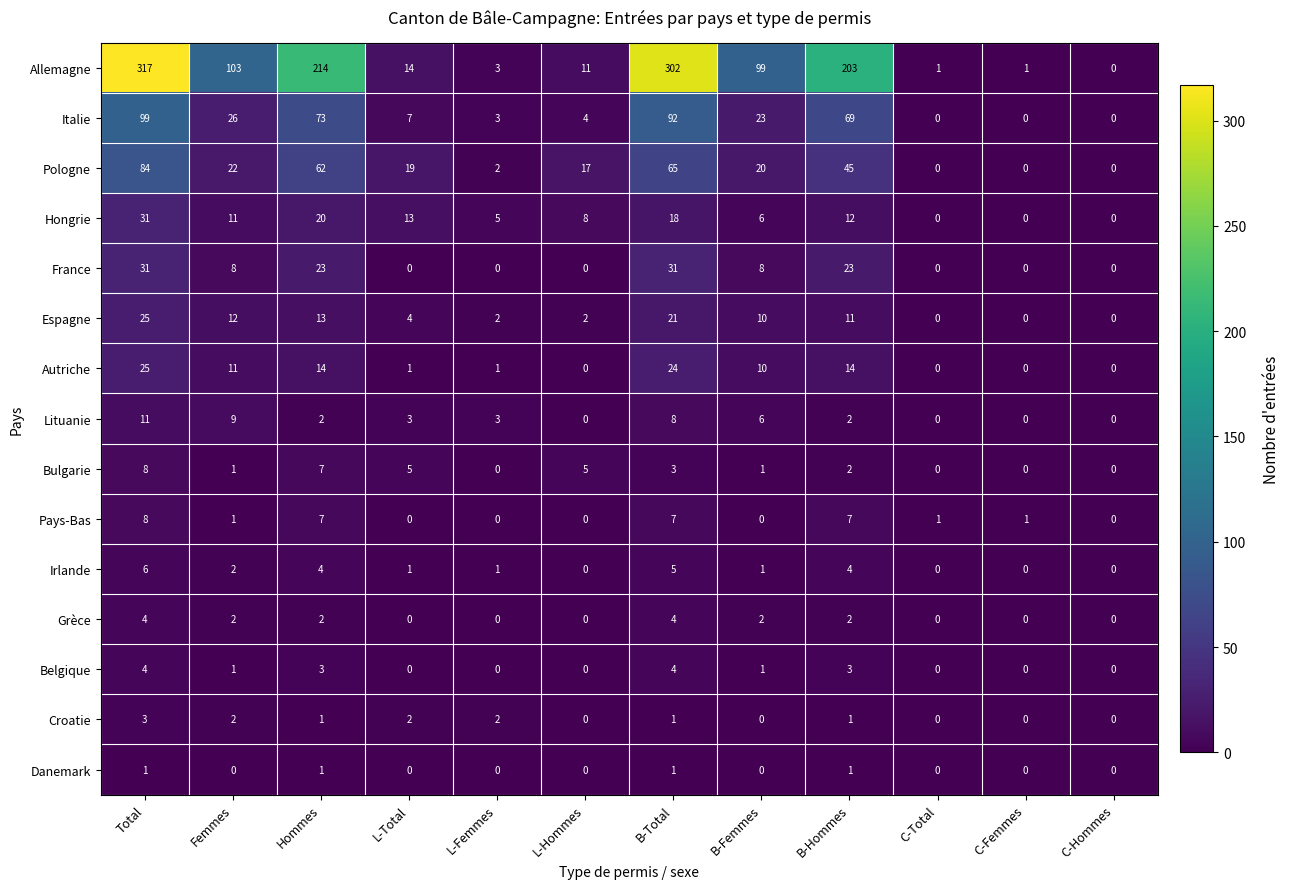

What is the total value across all series at Total?

657